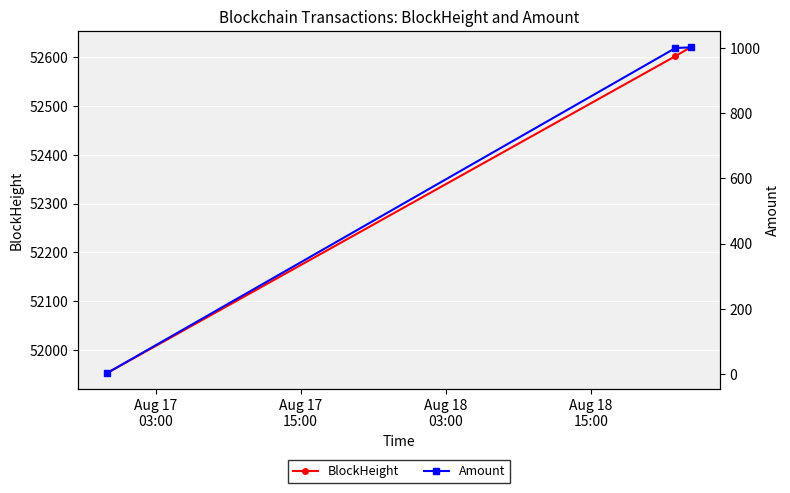

What is the value of the BlockHeight point at the 2nd from the left?

52602